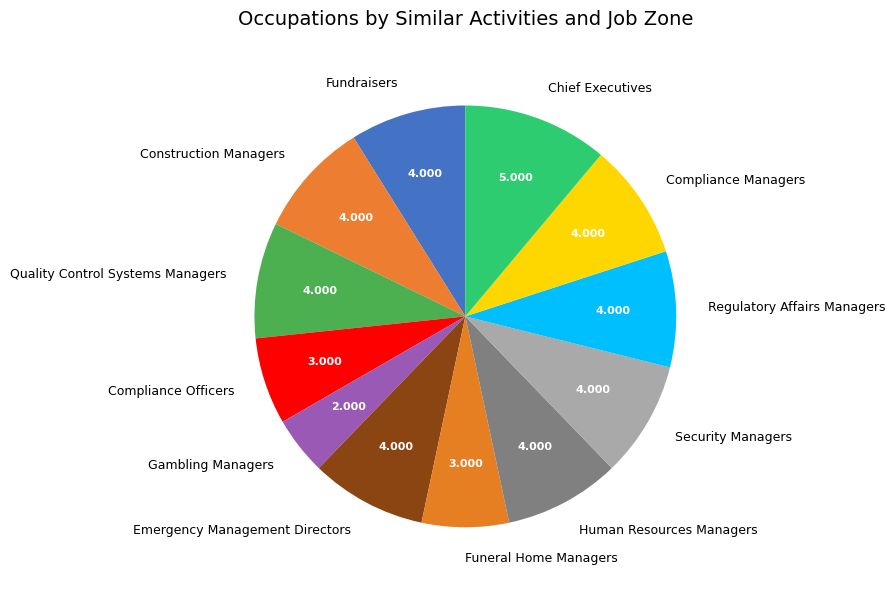

Which slice is the smallest?

Gambling Managers